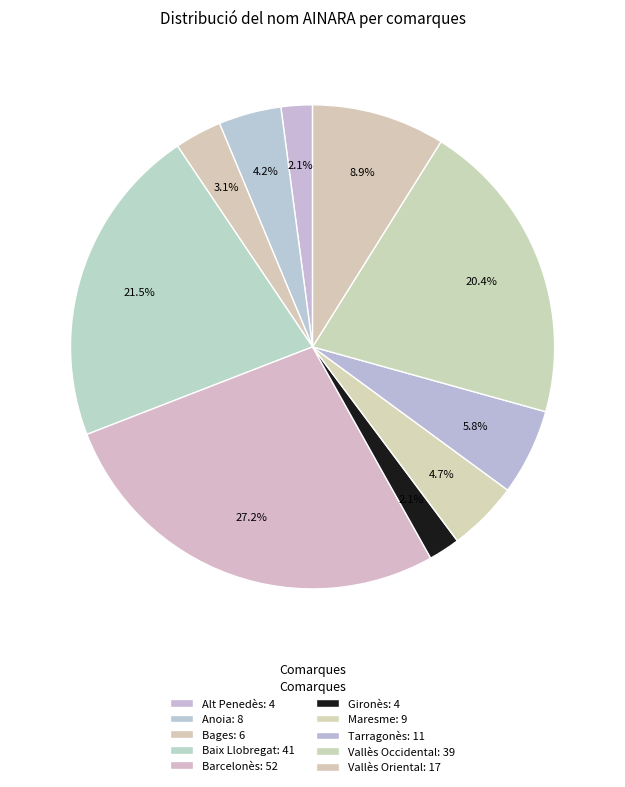

How many slices are in this pie chart?

10